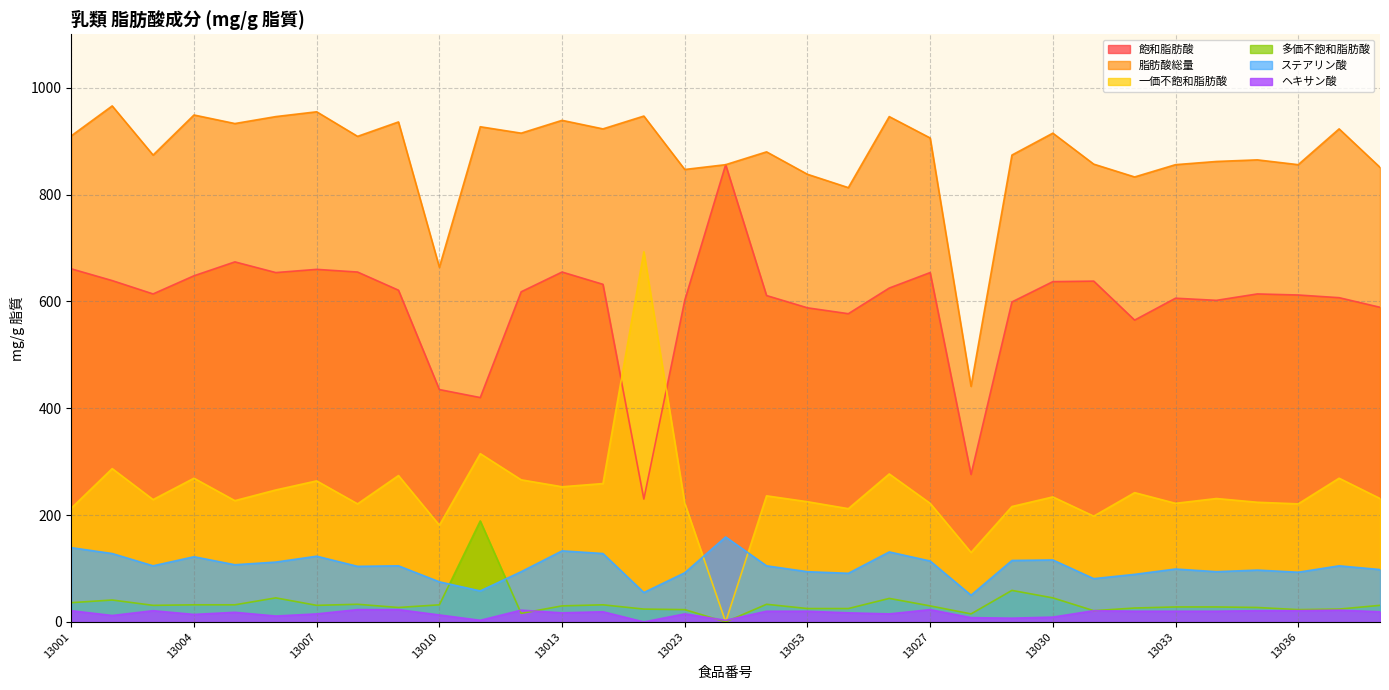

Rank the categories by 飽和脂肪酸 value from highest to lowest.

13024, 13005, 13001, 13007, 13008, 13013, 13006, 13027, 13004, 13002, 13031, 13030, 13020, 13026, 13009, 13012, 13003, 13035, 13036, 13025, 13037, 13033, 13023, 13034, 13029, 13038, 13053, 13054, 13032, 13010, 13011, 13028, 13022